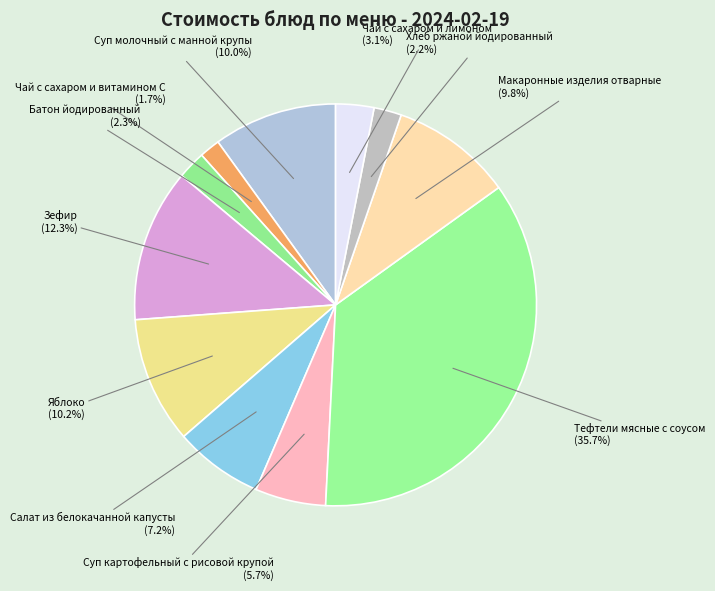

Count the number of slices in the pie.

11